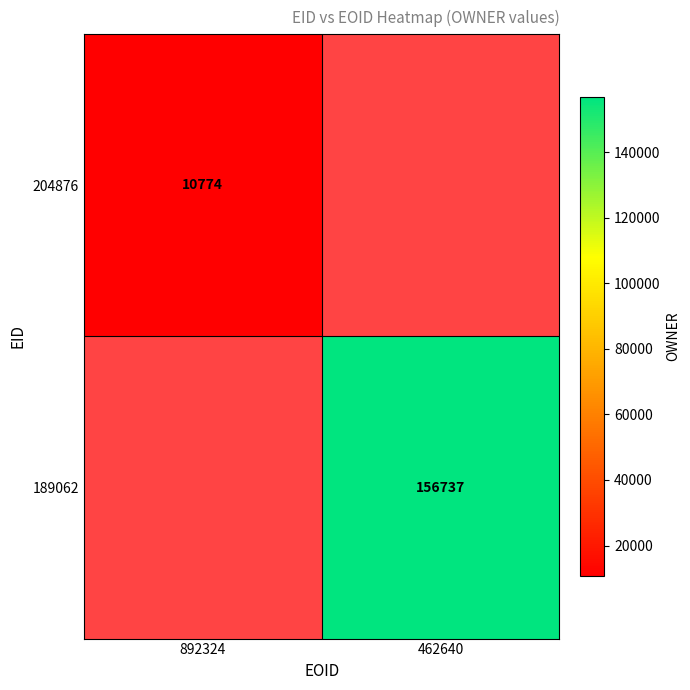

True or false: 189062 has a value of 214266 at 462640.

False